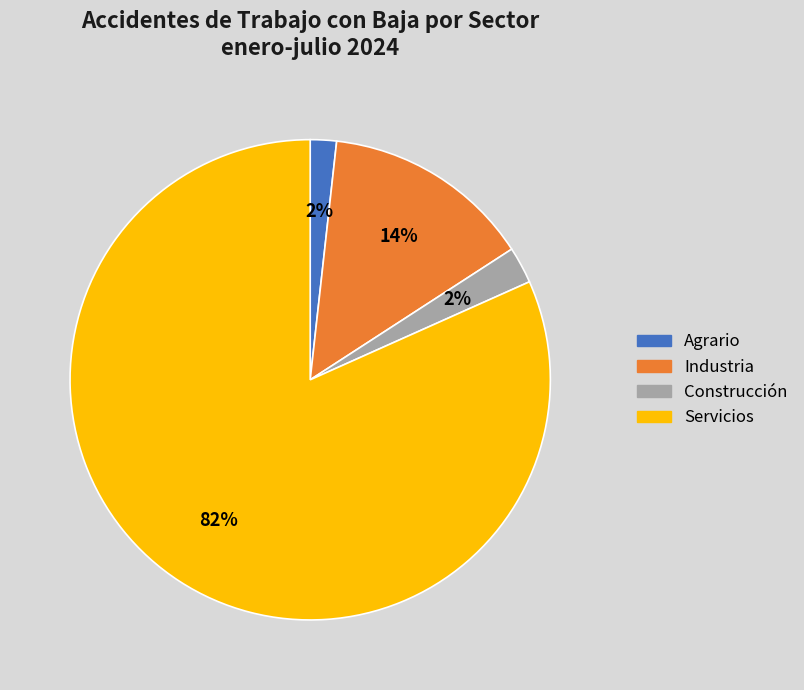

Which has a higher value, Servicios or Agrario?

Servicios